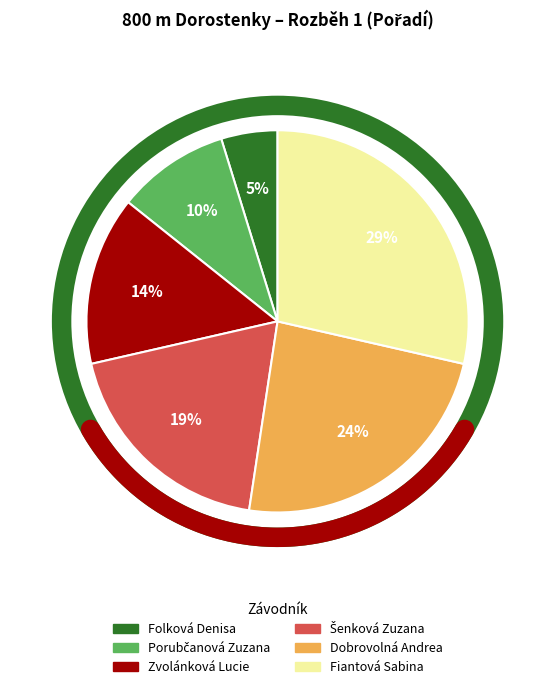

Does any single category account for the majority?

No